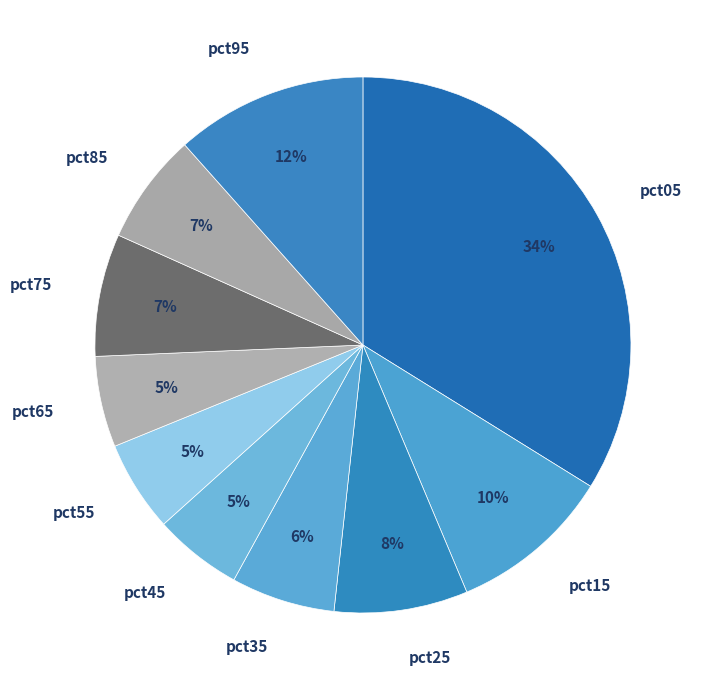

What is the largest slice in the pie chart?

pct05